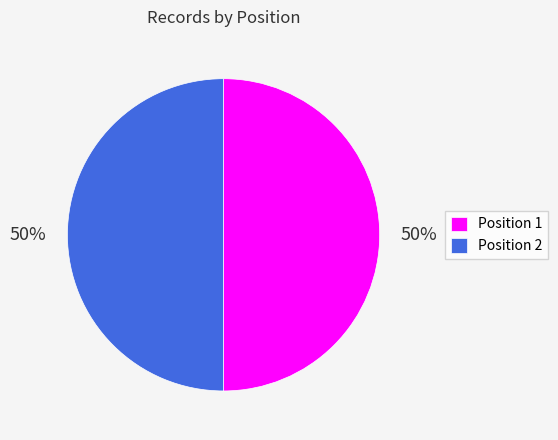

To the nearest percent, what is the combined percentage of Position 1 and Position 2?

100%